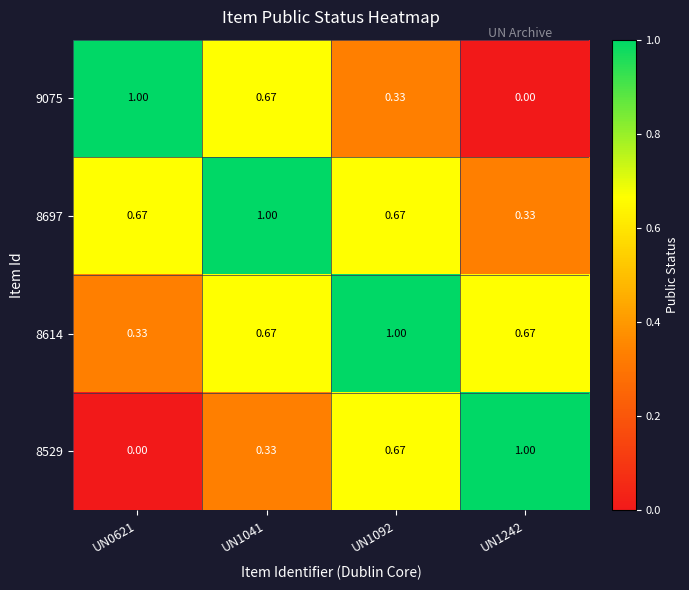

Is the value of 8529 at UN1242 greater than the value of 8614 at UN1041?

Yes